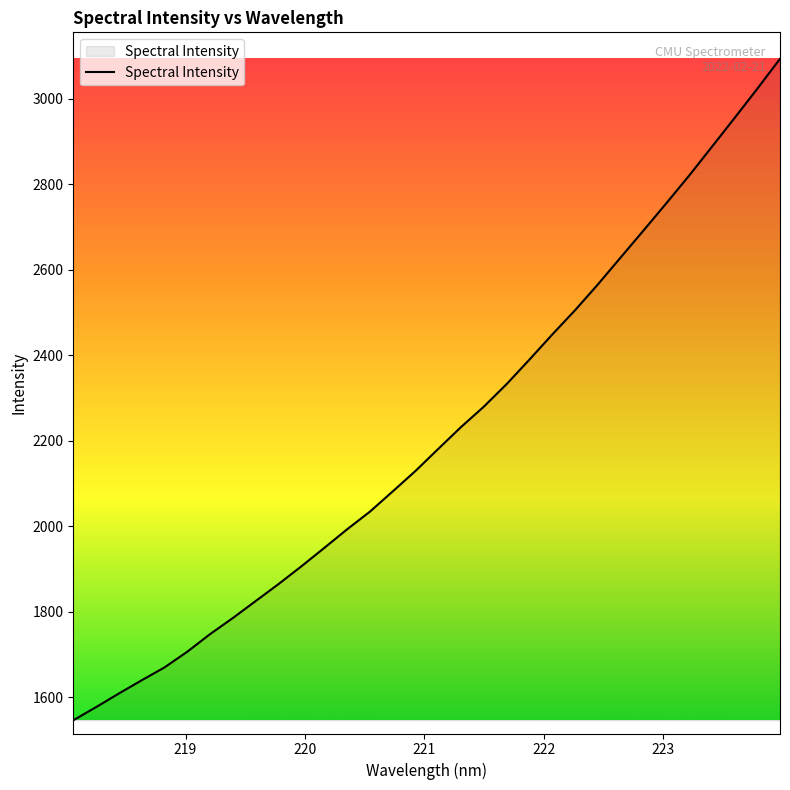

What is the greatest value displayed?

3093.1